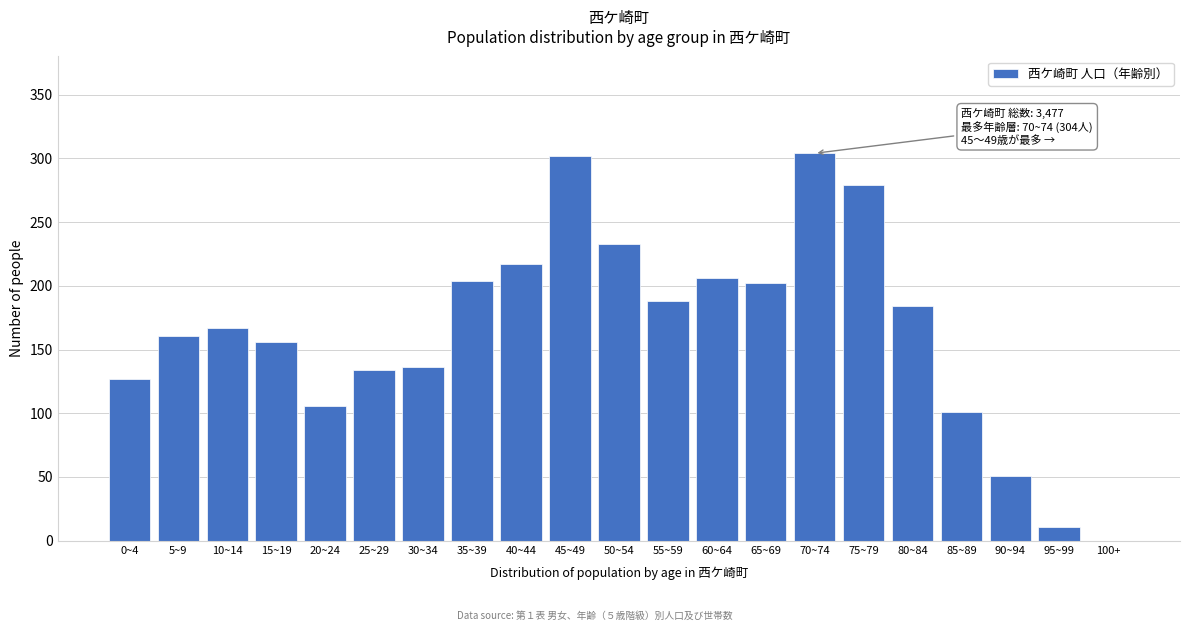

Reading right to left, transcribe all the data shown in this chart.

100+=0	95~99=11	90~94=51	85~89=101	80~84=184	75~79=279	70~74=304	65~69=202	60~64=206	55~59=188	50~54=233	45~49=302	40~44=217	35~39=204	30~34=136	25~29=134	20~24=106	15~19=156	10~14=167	5~9=161	0~4=127